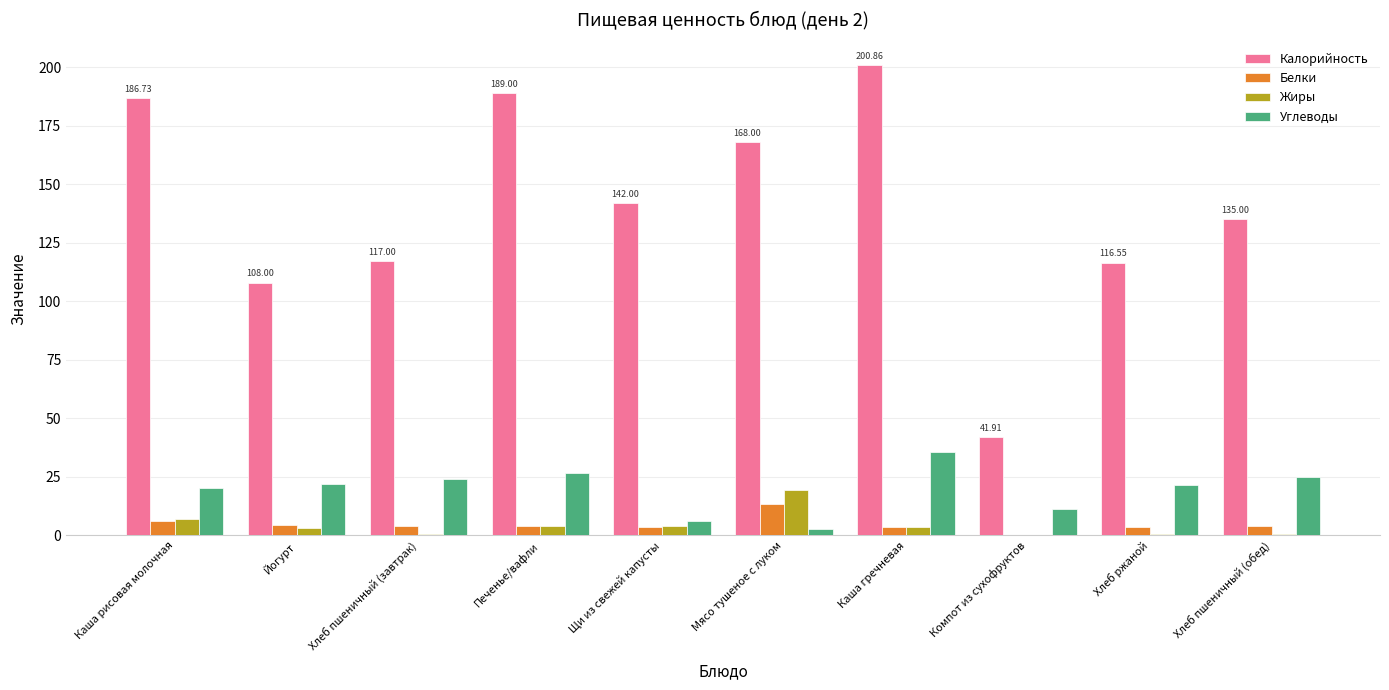

How many distinct data groups are displayed?

4